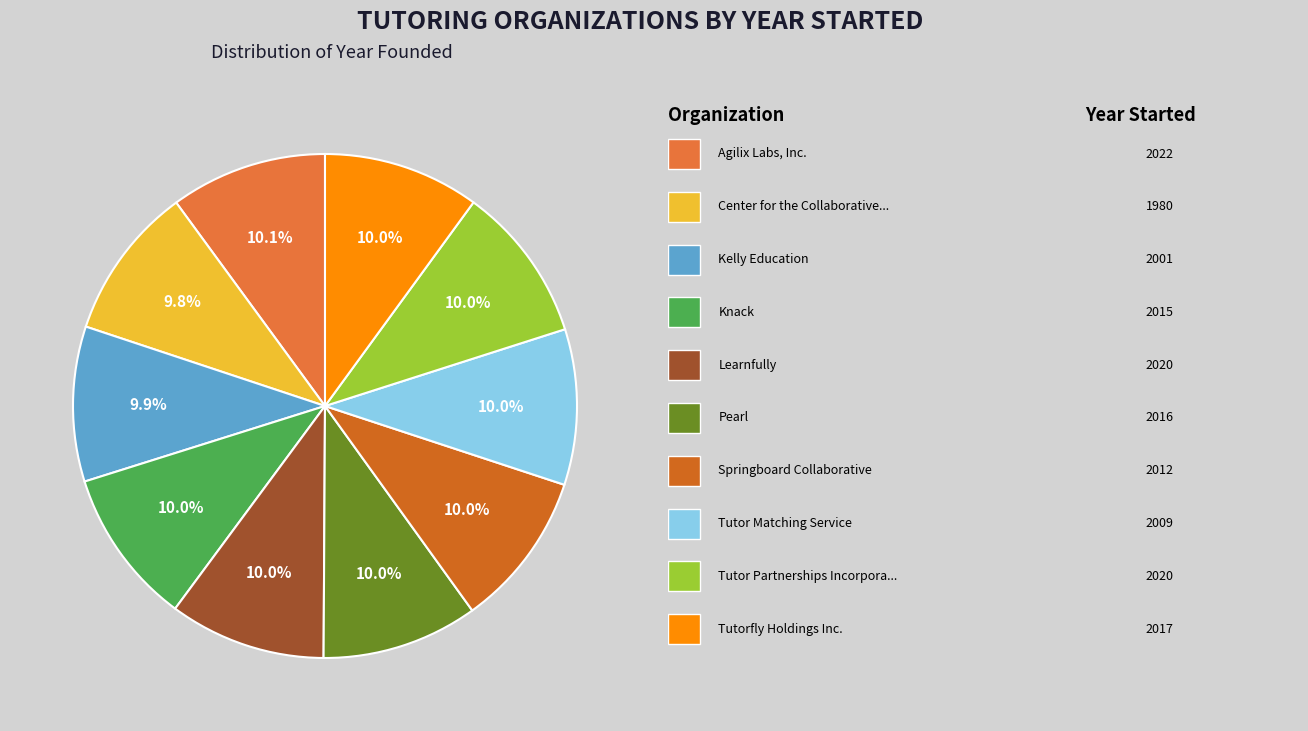

Which slice is the largest?

Agilix Labs, Inc.